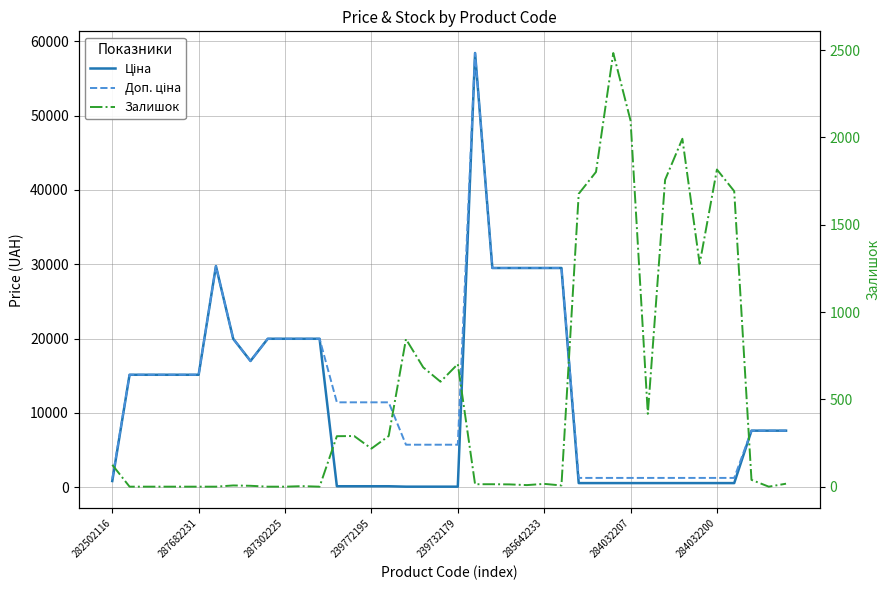

Is this an area chart (filled region under the line)?

No